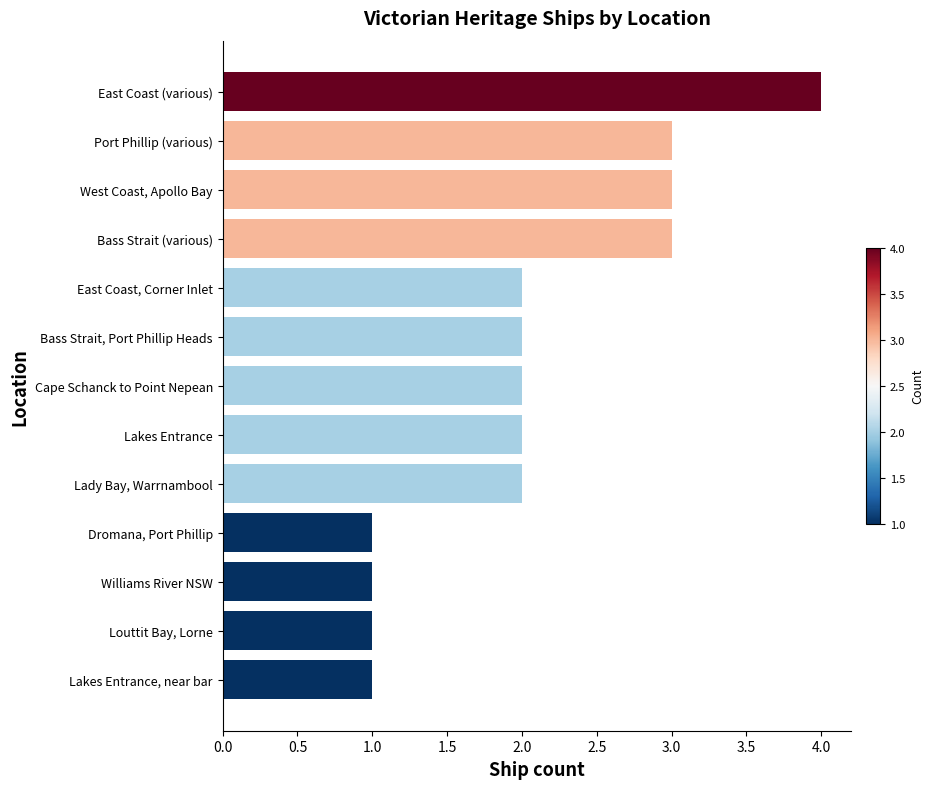

Between Bass Strait (various) and Bass Strait, Port Phillip Heads, which is larger?

Bass Strait (various)